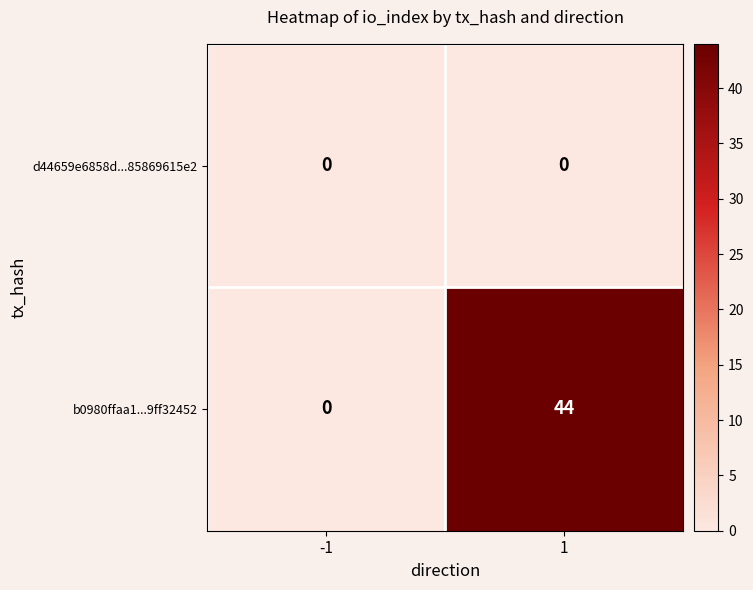

What is the spread (max minus min) of values at 1?

44